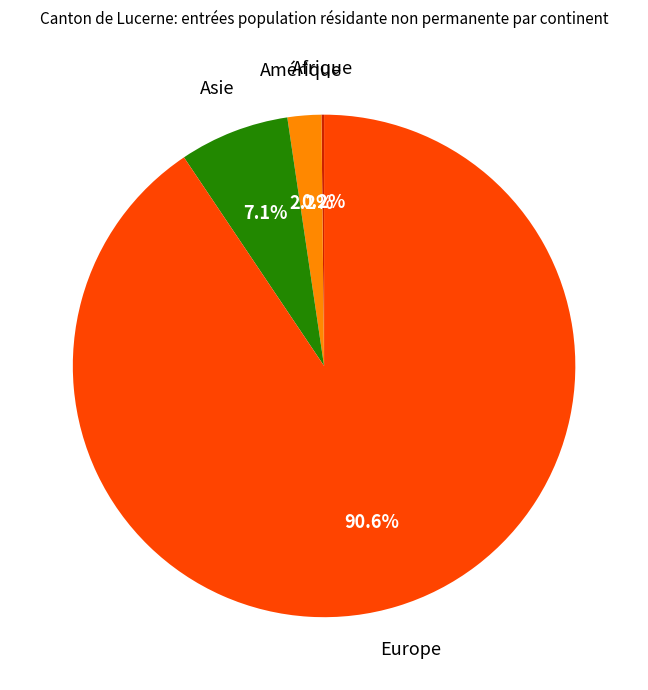

How much of the chart is everything except Amérique?

97.8%